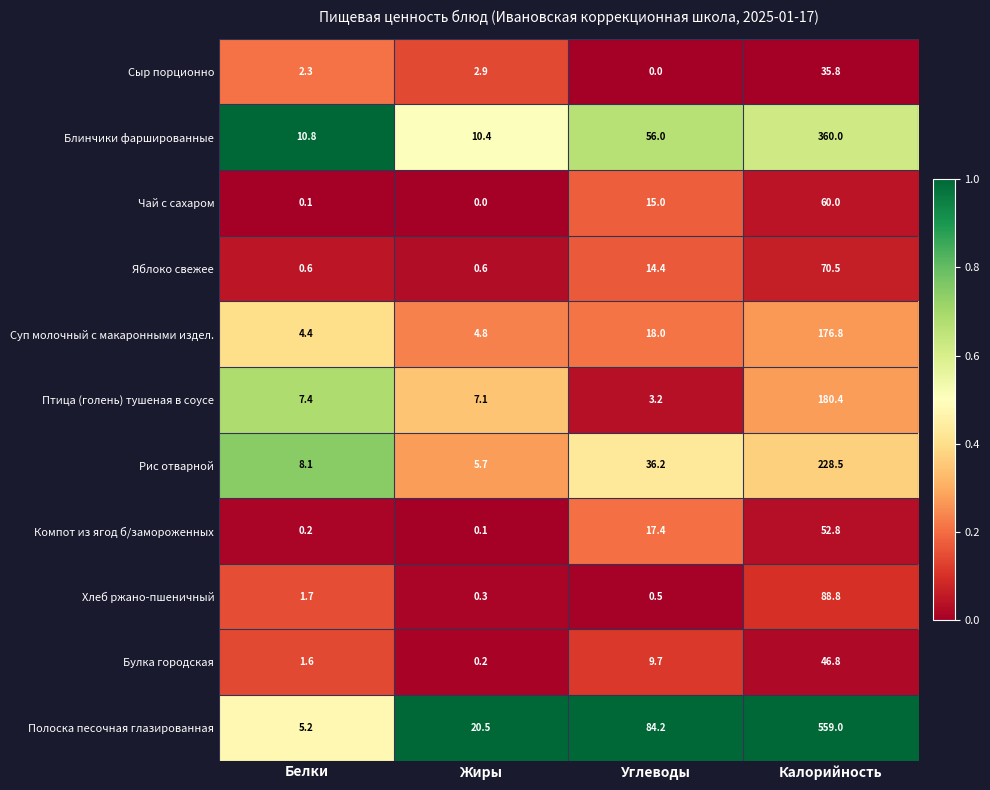

Is it true that Полоска песочная глазированная equals 84.2 at Углеводы?

True